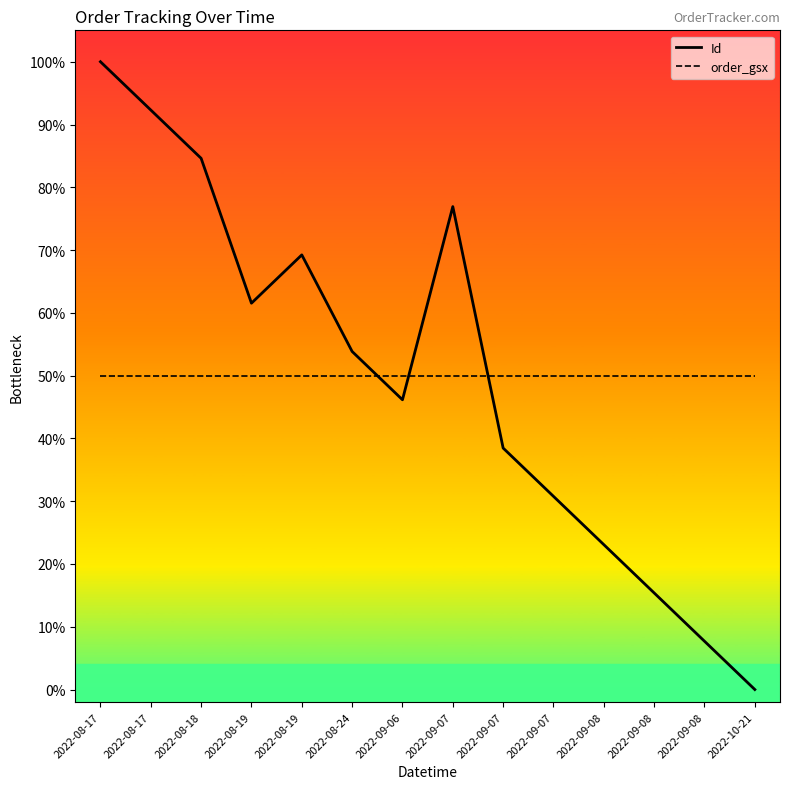

True or false: order_gsx has more than 2 points higher than both neighbors.

False